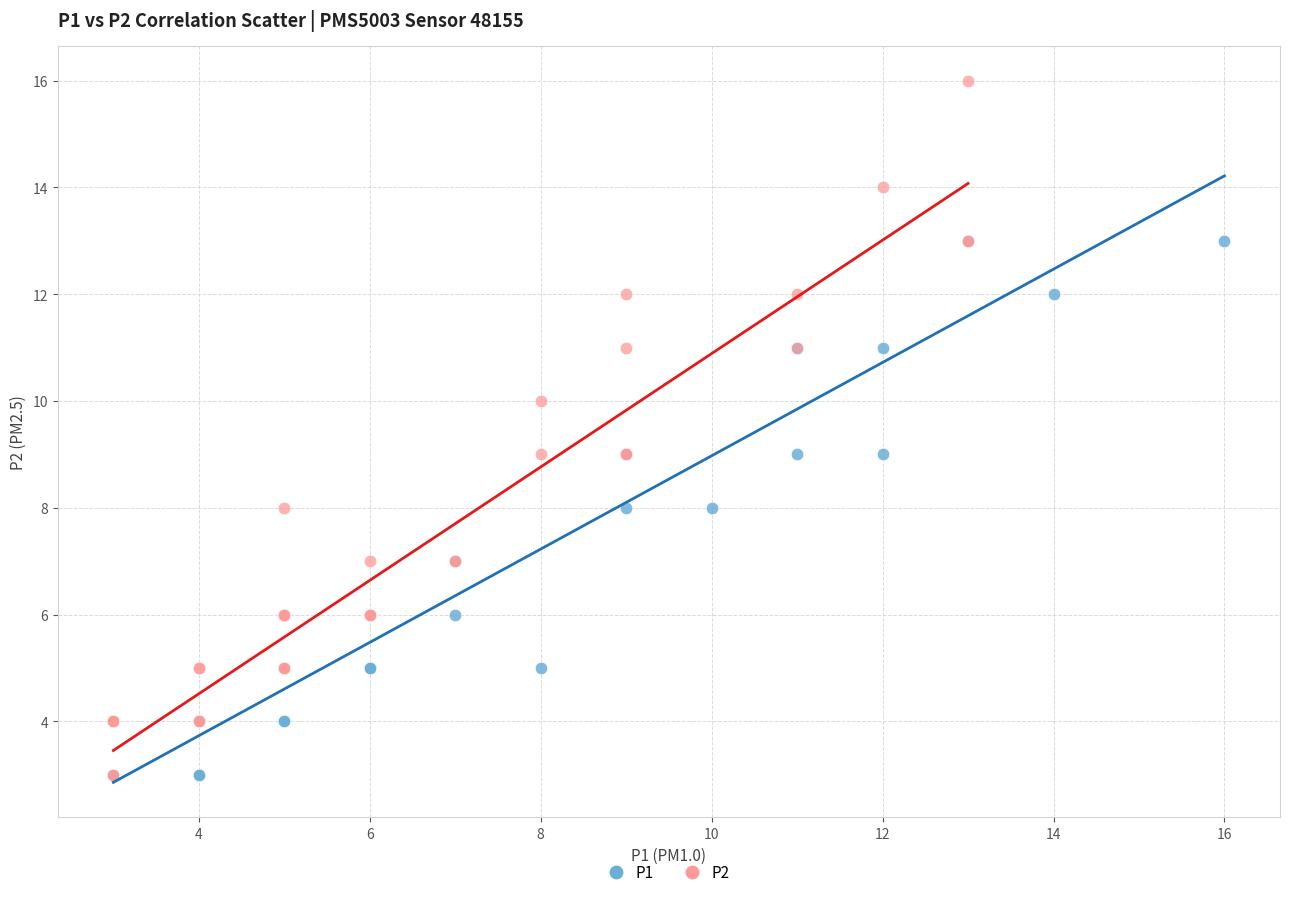

Which series contains the highest Y value?

P2